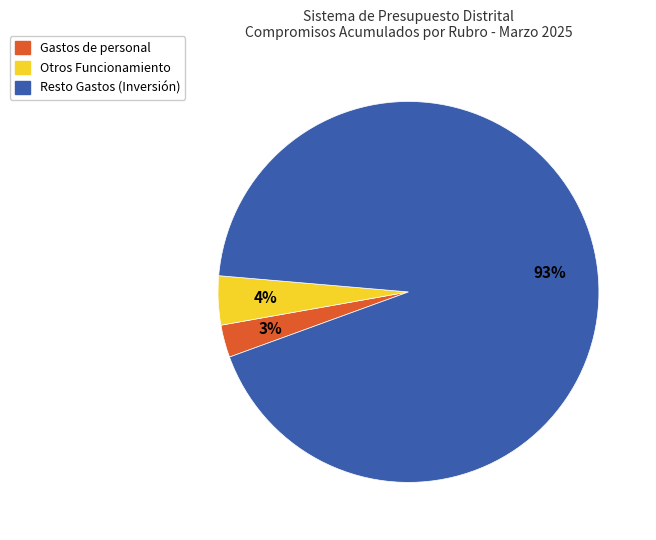

How many segments does this pie chart have?

3